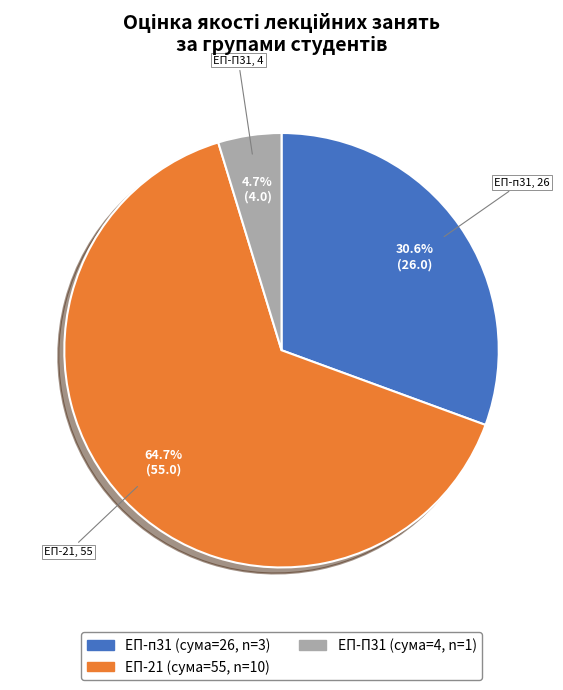

What percentage is the ЕП-п31 slice, to the nearest percent?

31%